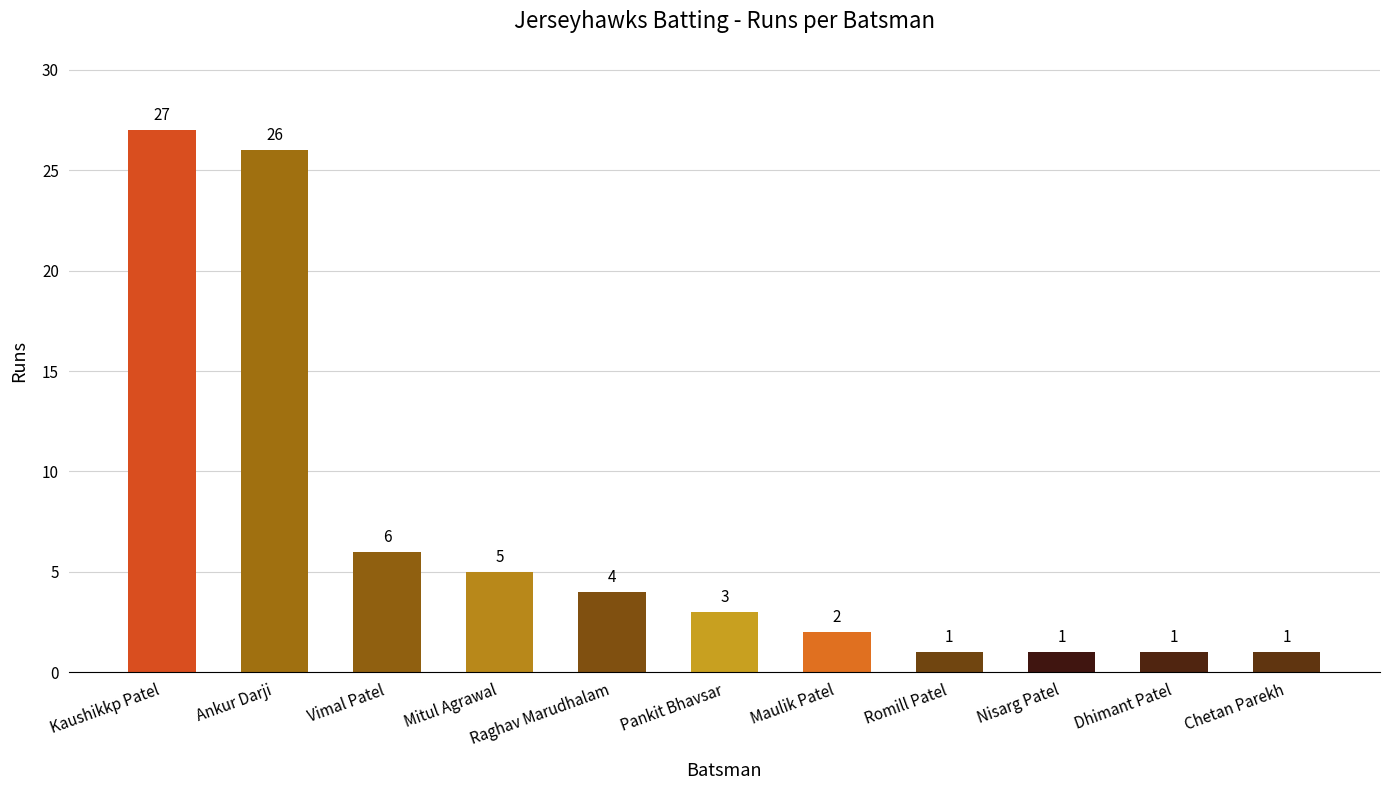

What is the difference between the second highest and minimum values?

25